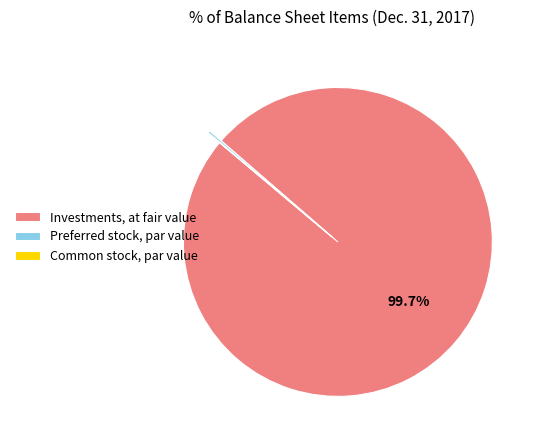

Which category has the biggest portion of the pie?

Investments, at fair value